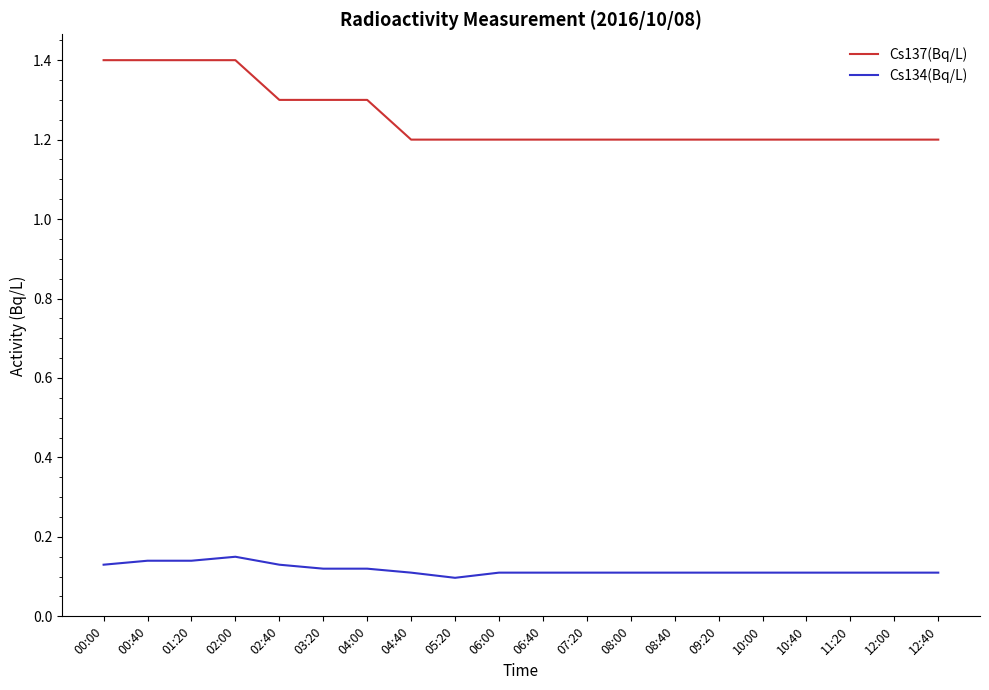

True or false: Cs137(Bq/L) and Cs134(Bq/L) intersect in this chart.

False